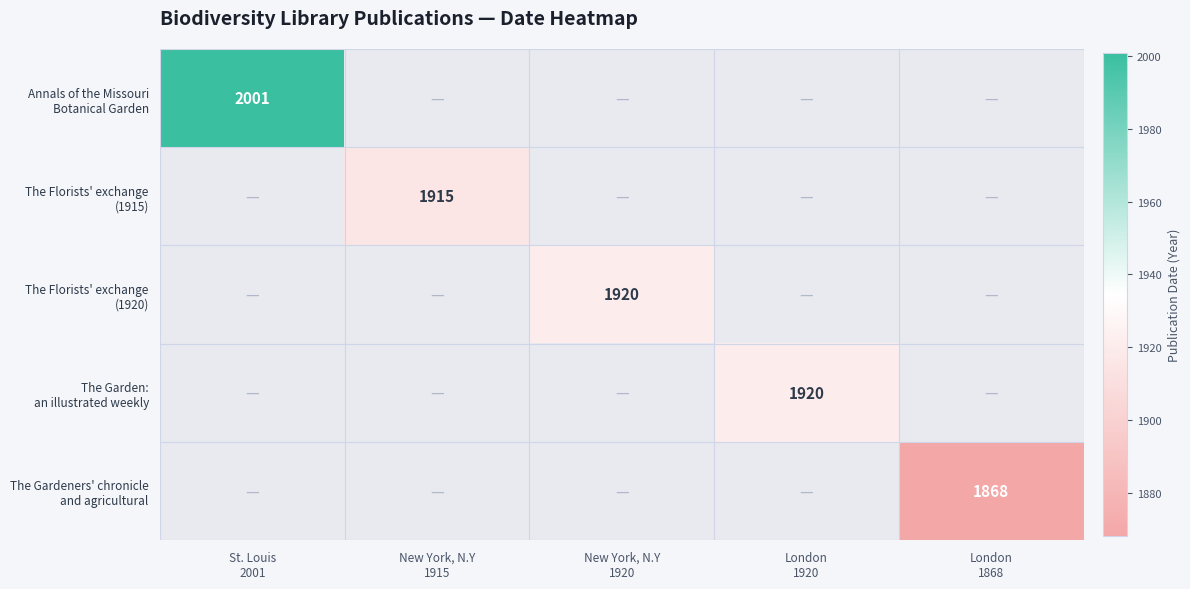

What is the maximum value shown in the chart?

2001.0